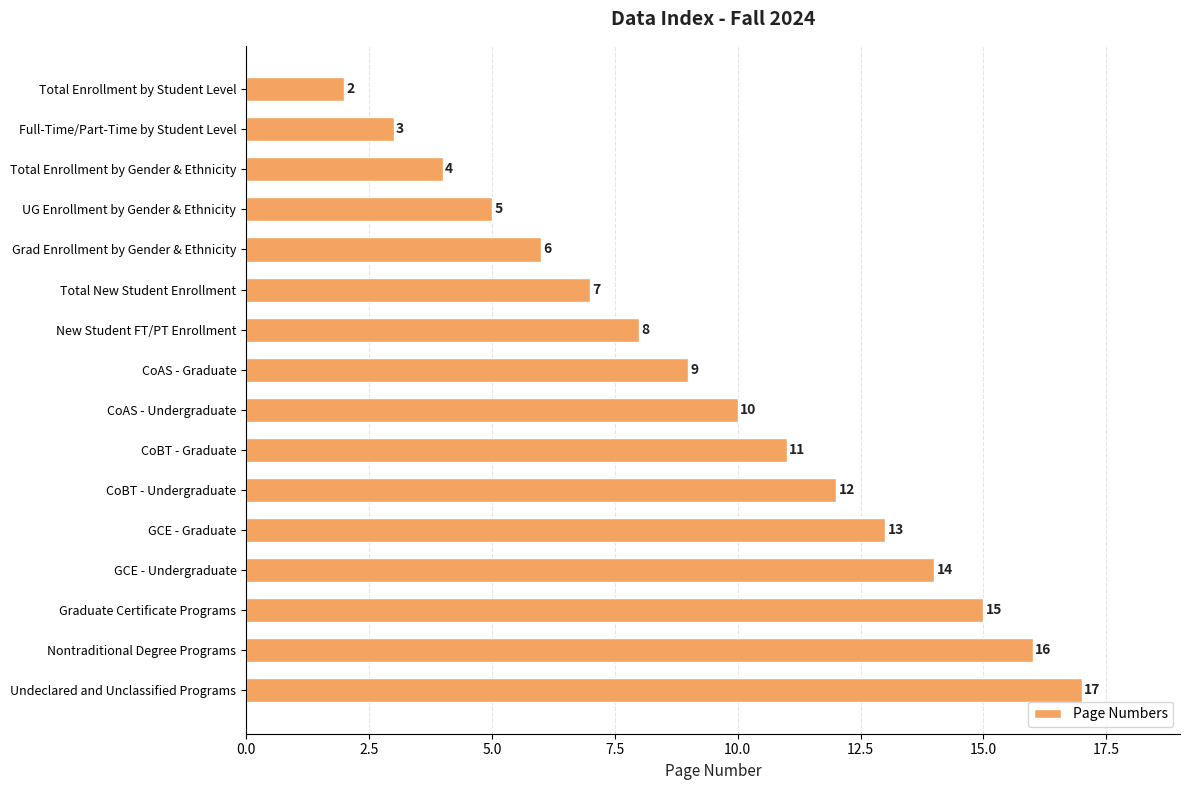

Reading top to bottom, list all the values displayed in this chart.

2	3	4	5	6	7	8	9	10	11	12	13	14	15	16	17